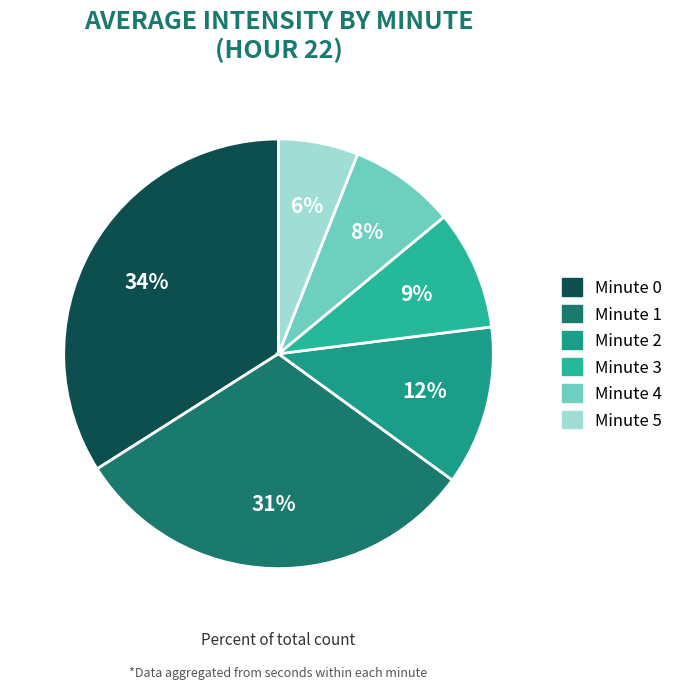

Count the number of slices in the pie.

6